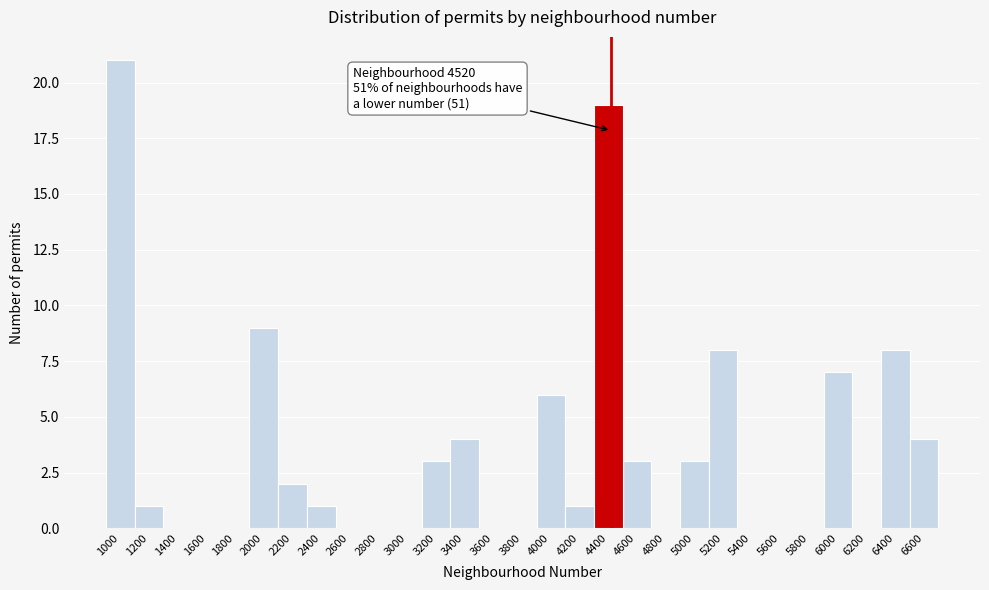

Reading left to right, transcribe all the data shown in this chart.

1000=21	1200=1	1400=0	1600=0	1800=0	2000=9	2200=2	2400=1	2600=0	2800=0	3000=0	3200=3	3400=4	3600=0	3800=0	4000=6	4200=1	4400=19	4600=3	4800=0	5000=3	5200=8	5400=0	5600=0	5800=0	6000=7	6200=0	6400=8	6600=4